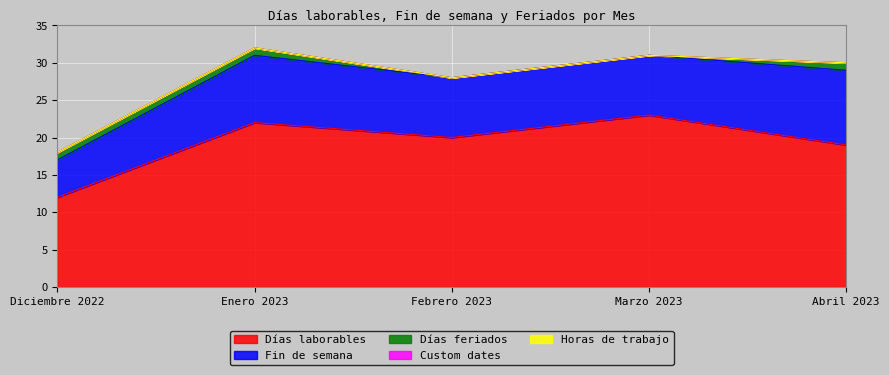

How many data points in Días feriados are less than 1?

2